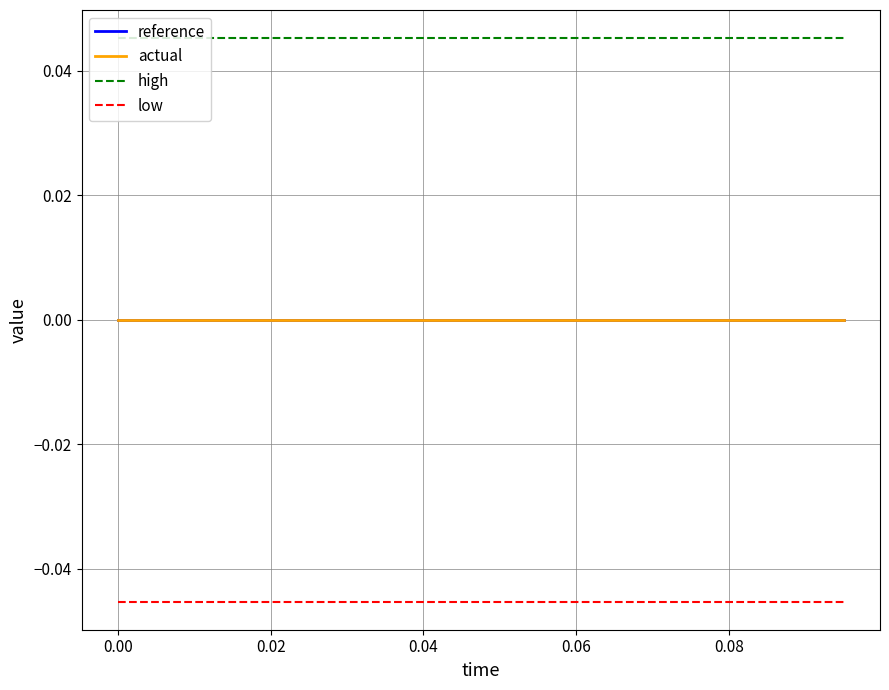

Does the chart display data point markers on the line(s)?

No